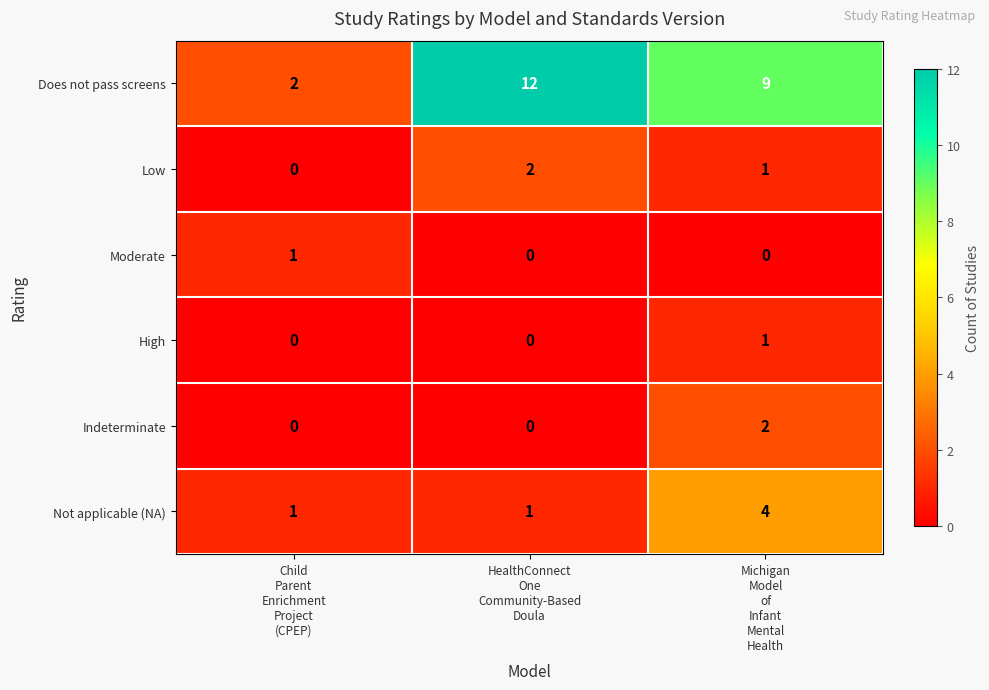

How many Does not pass screens values are between 2 and 12?

3